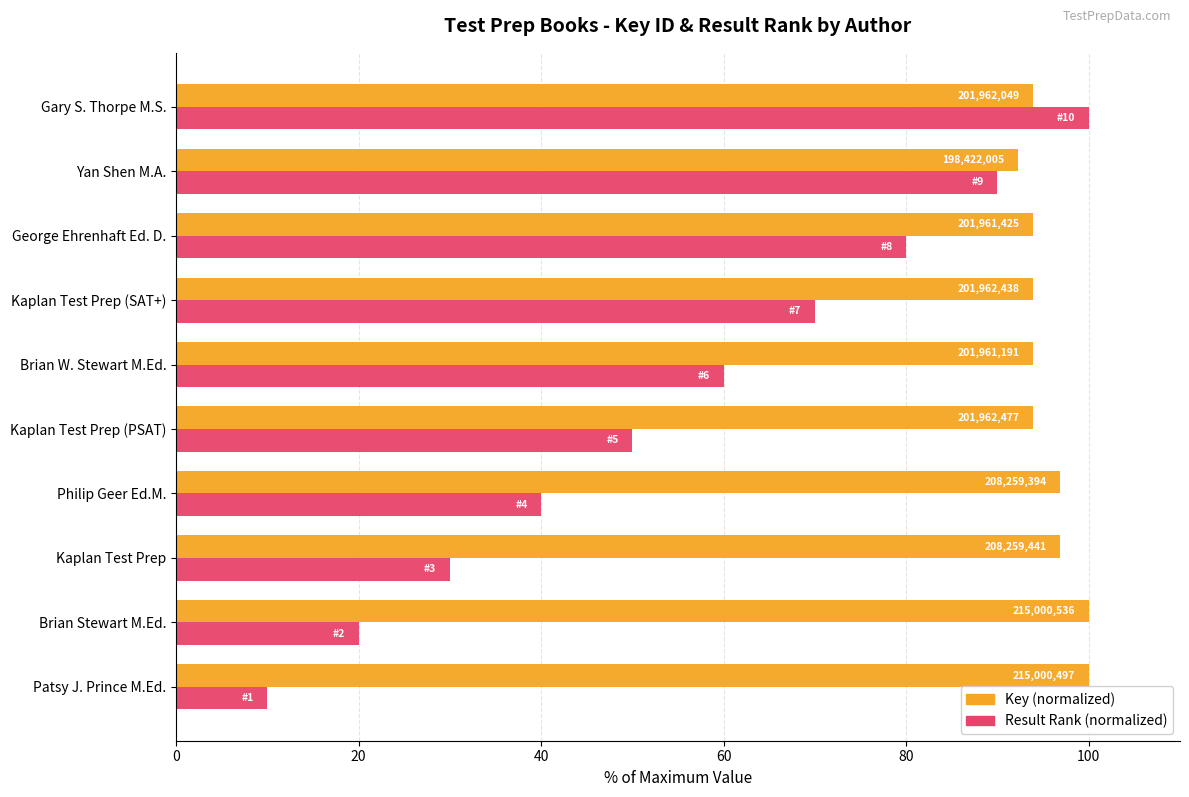

Are the bars grouped side by side (vs. stacked)?

Yes